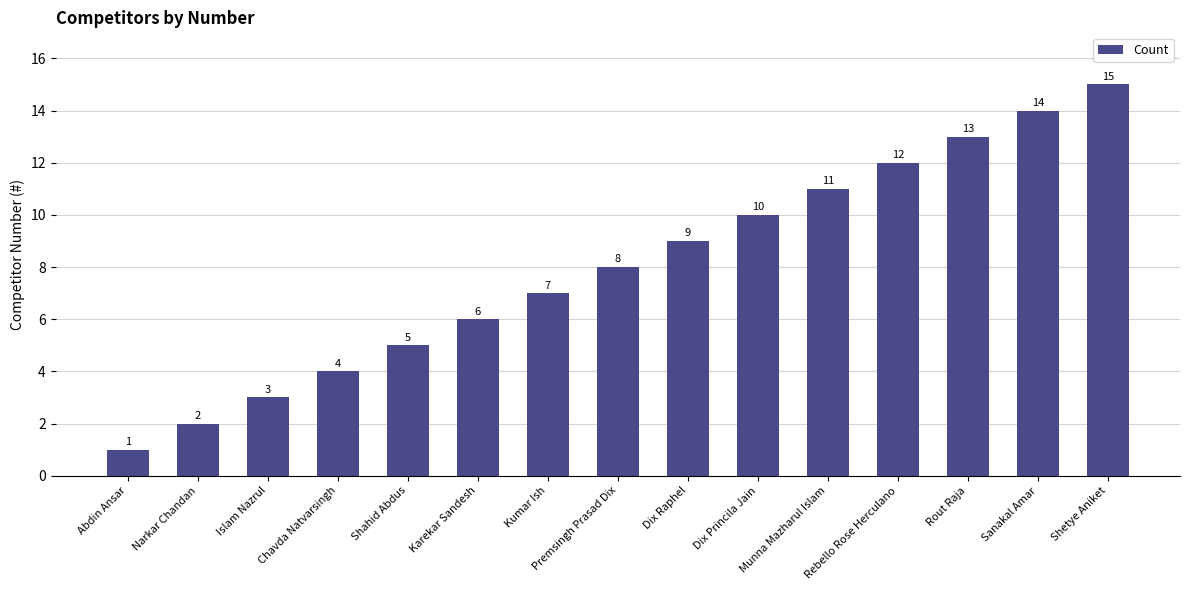

Which has a higher value, Dix Princila Jain or Chavda Natvarsingh?

Dix Princila Jain